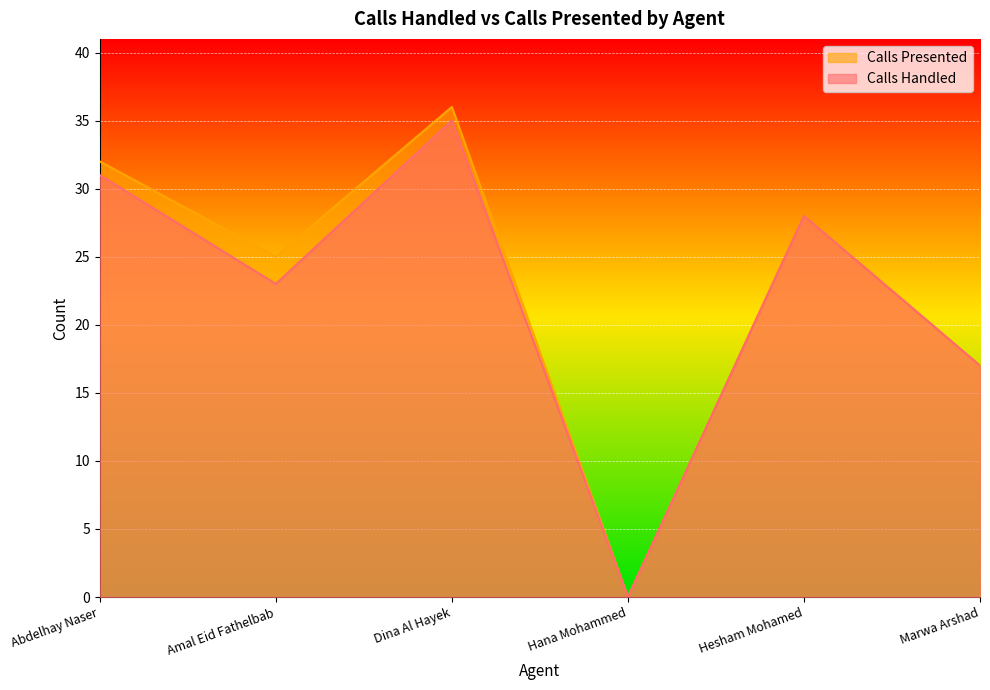

How many lines are shown in the chart?

2